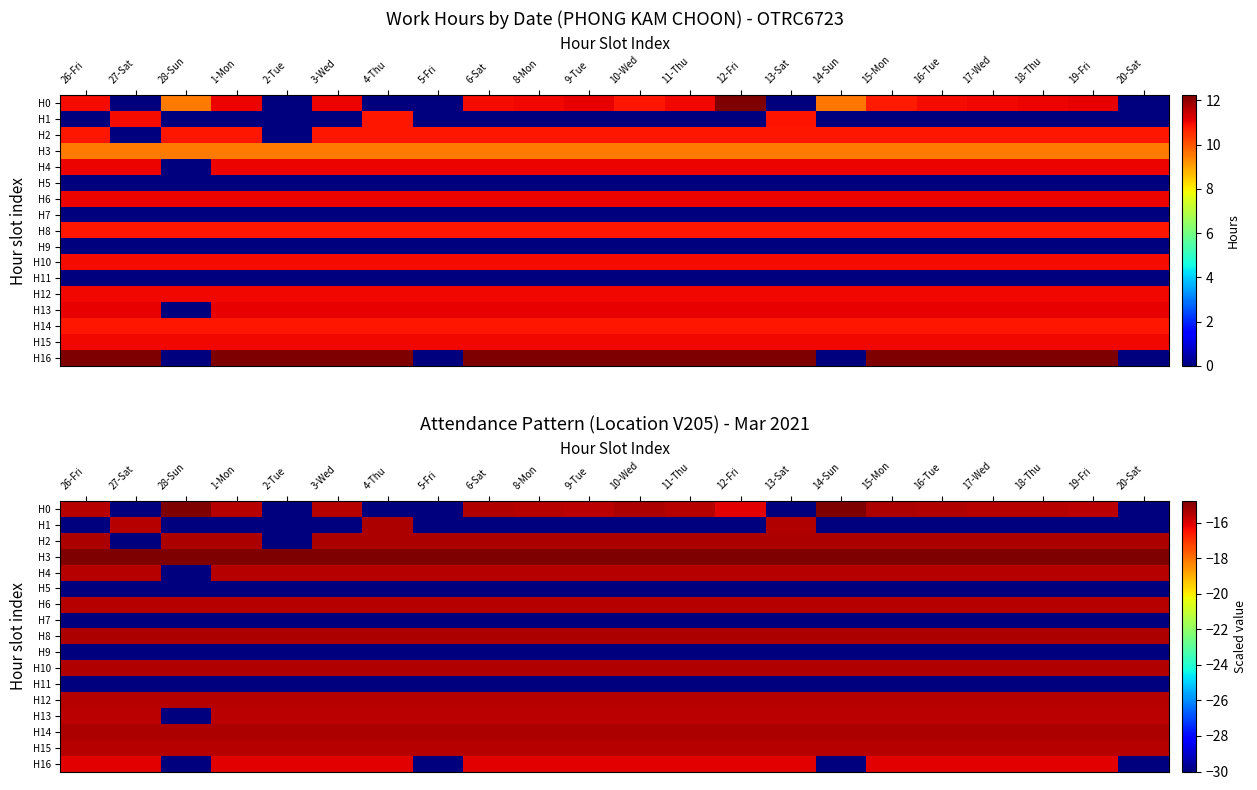

Is it true that H13 equals -24.0 at 15-Mon?

False